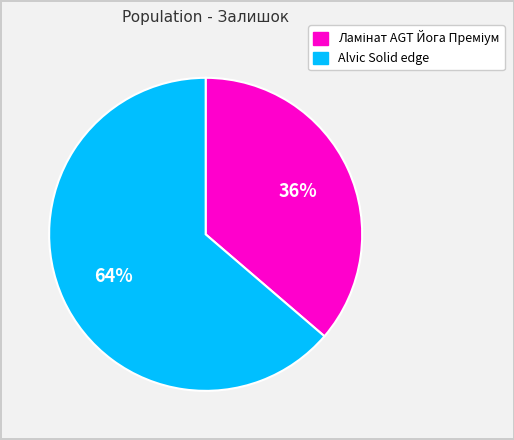

Count the number of slices in the pie.

2